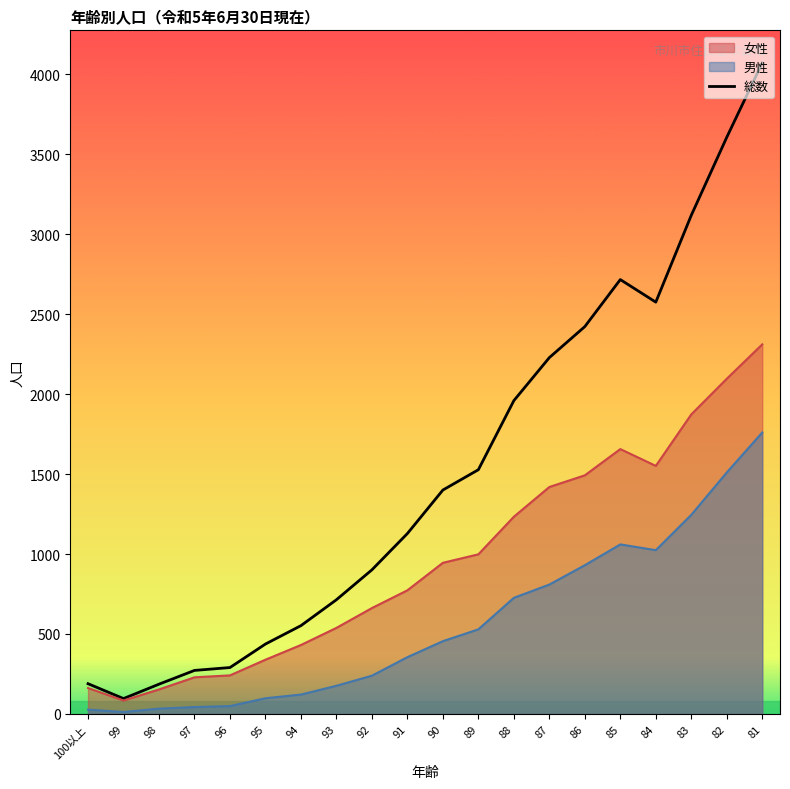

What is the change in value from 96 to 82?

+3316